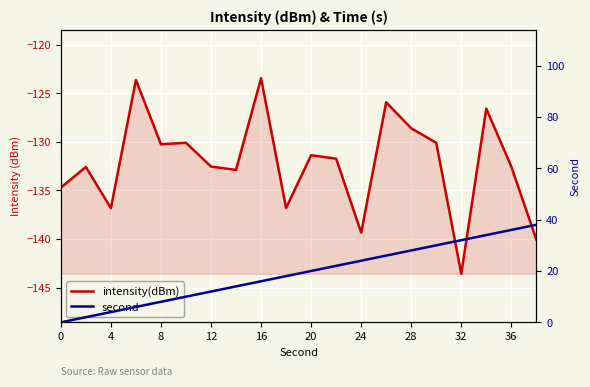

What is the maximum value for second?

38.0